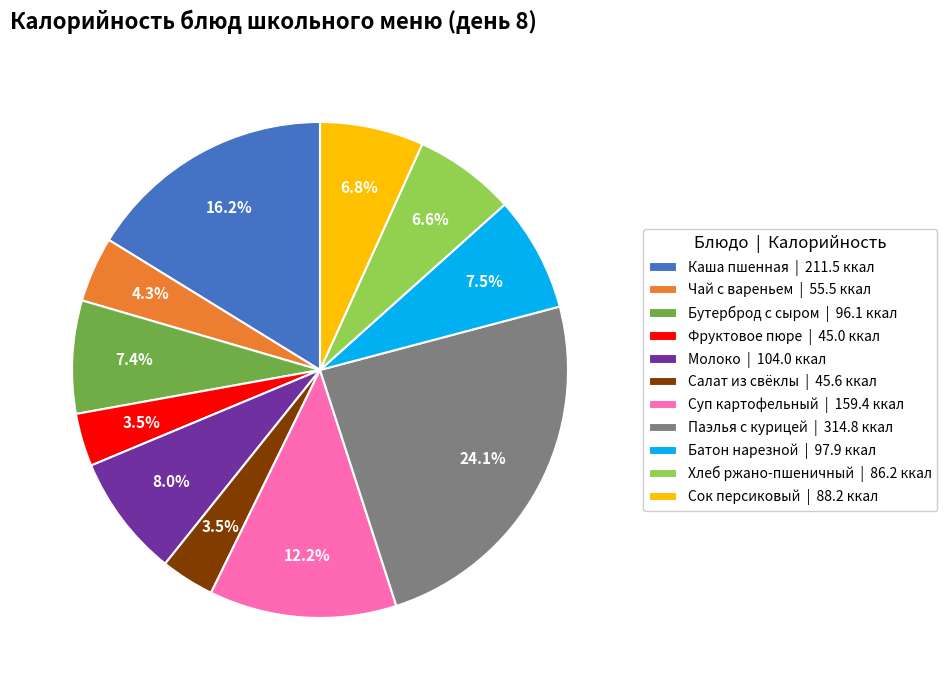

How many segments does this pie chart have?

11